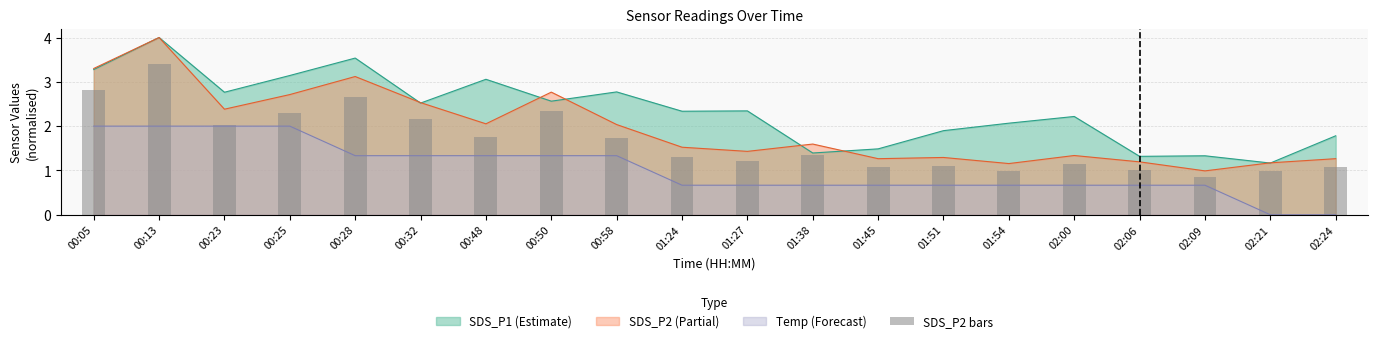

The chart shows a value of 0.6 at 01:24. True or false?

False